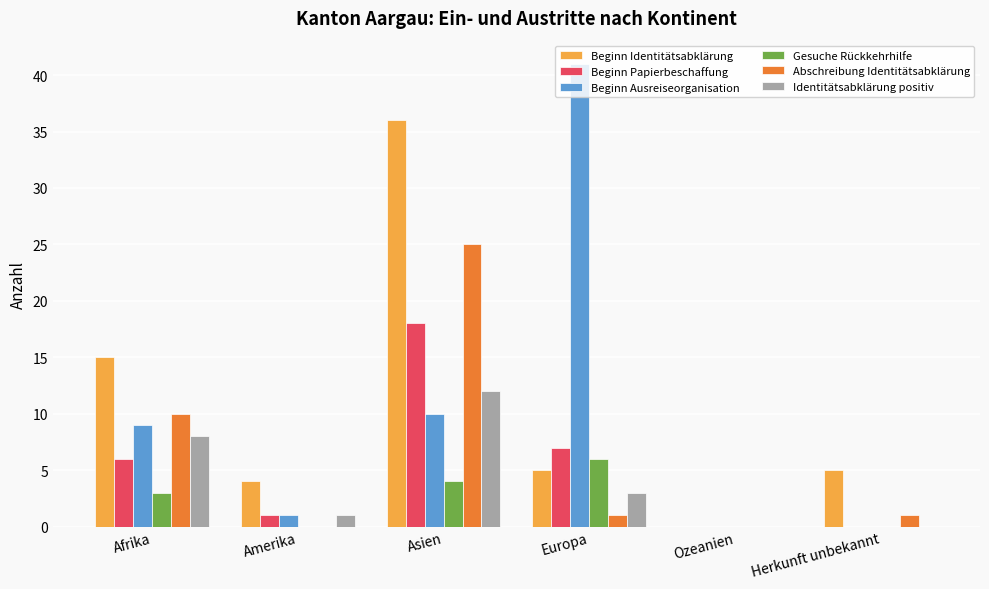

Which series has the widest spread of values?

Beginn Ausreiseorganisation